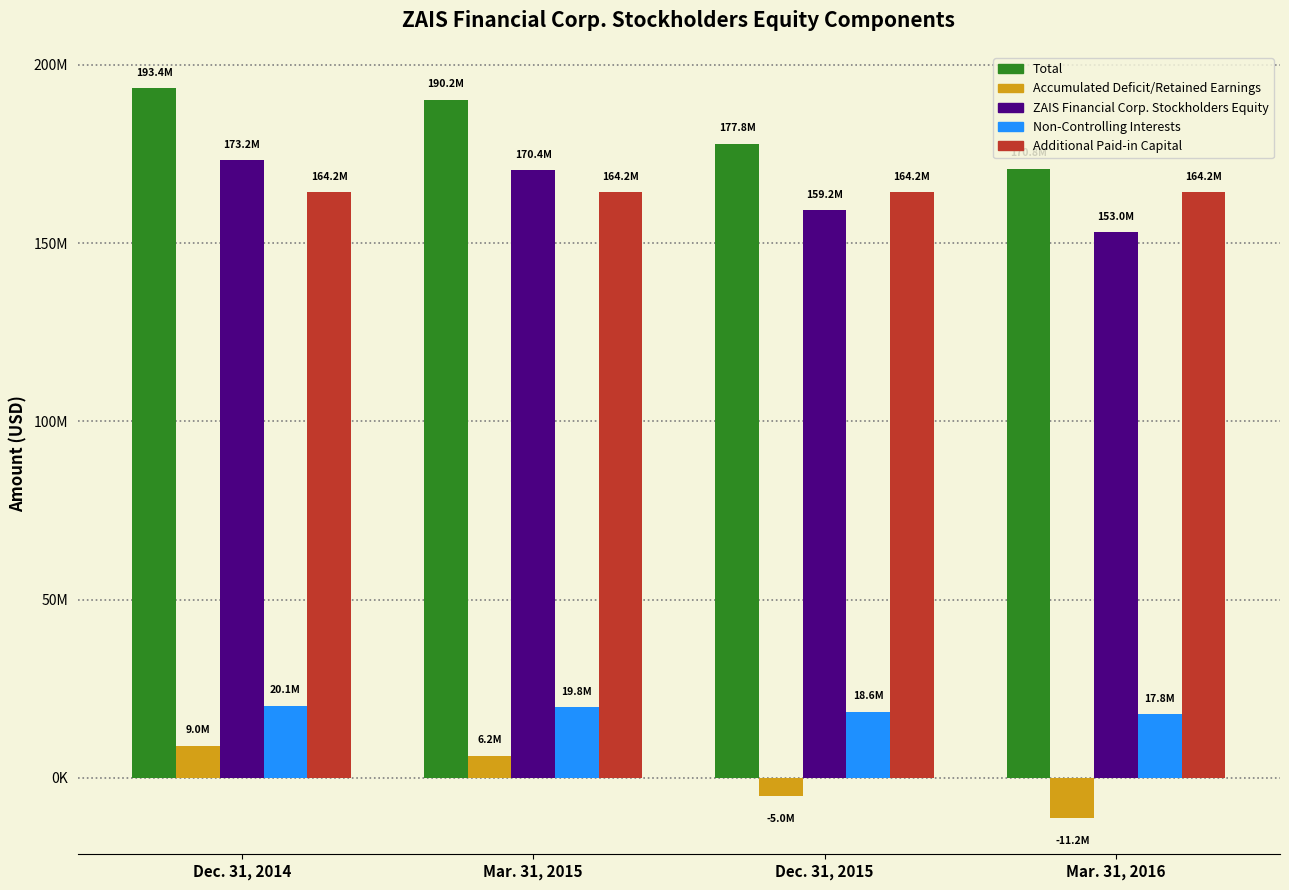

Does the chart contain any negative values?

Yes